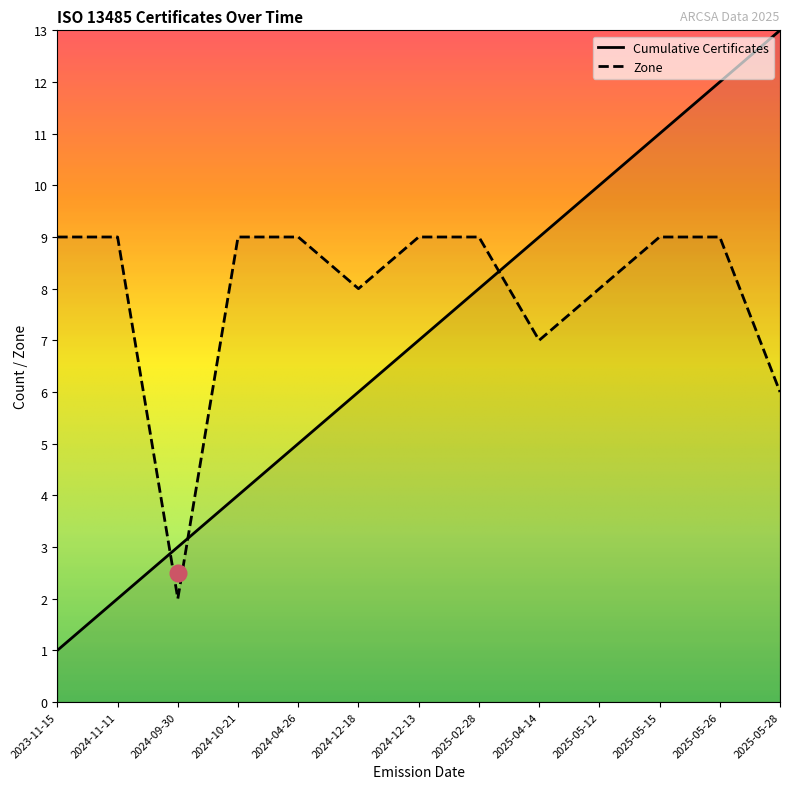

At how many categories does at least one series exceed 8?

11